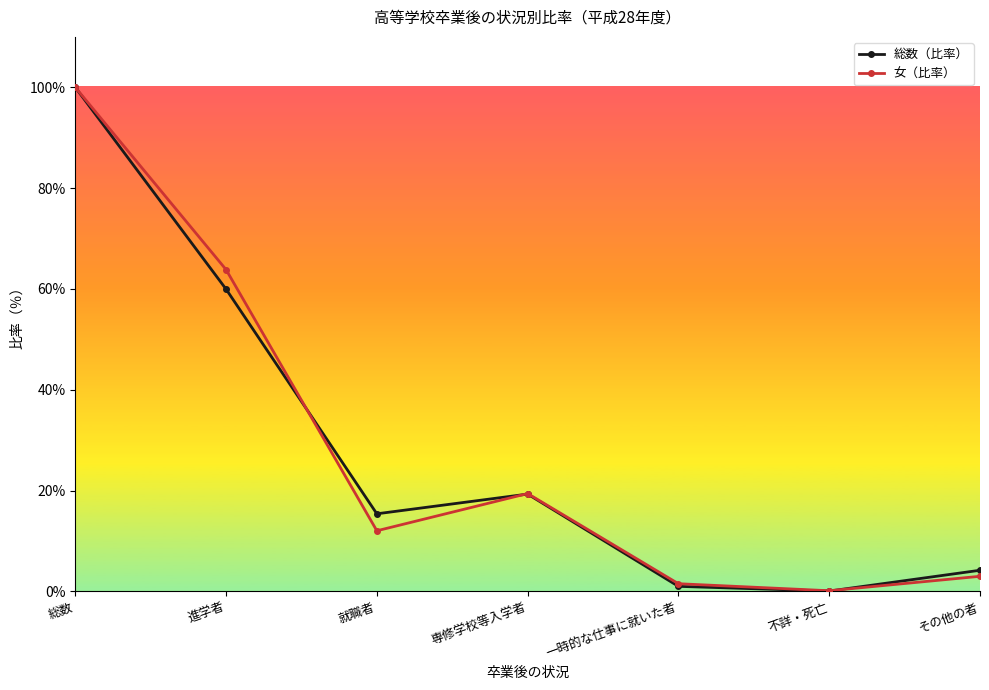

What is the total value across all series at 進学者?

123.8